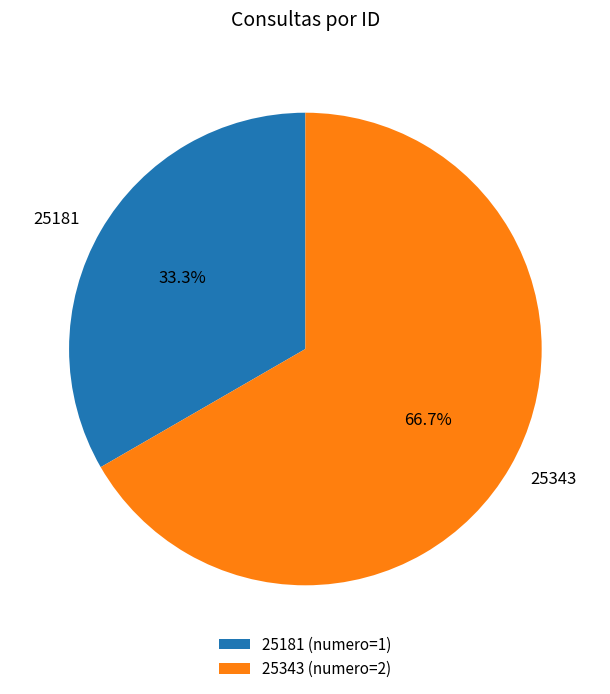

To the nearest percent, what is the difference between the largest and smallest slice percentages?

33%